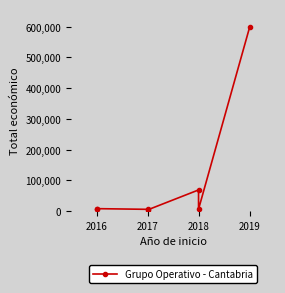

Is this an area chart (filled region under the line)?

No